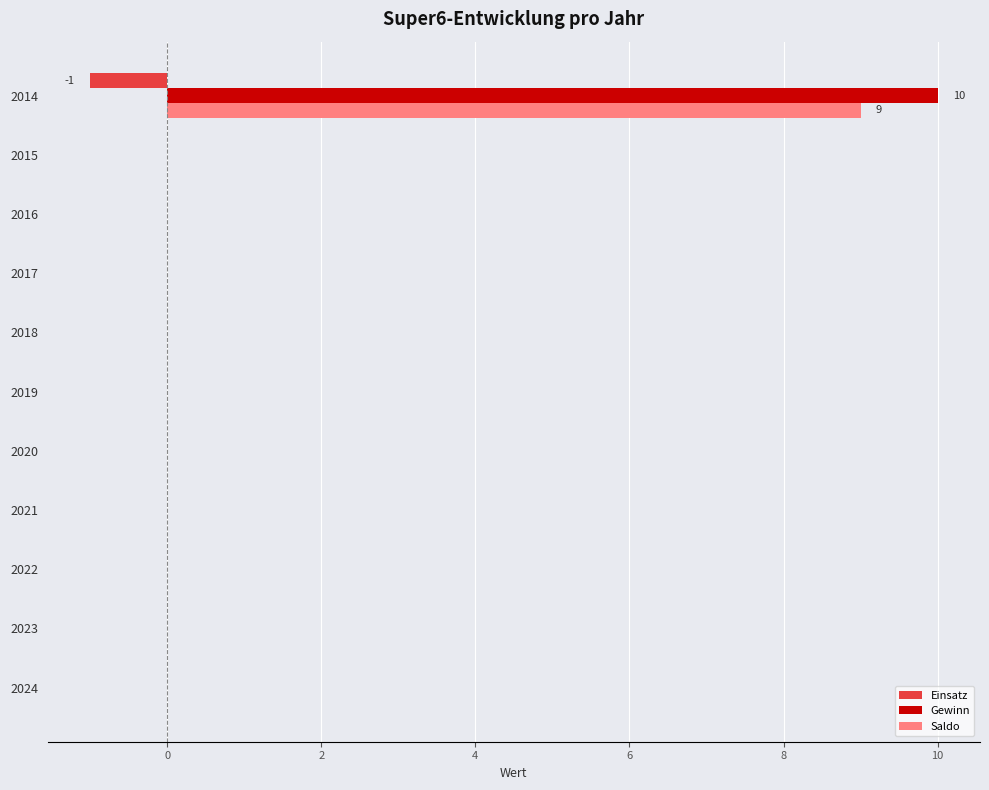

At which category does the chart reach its peak across all series?

2014